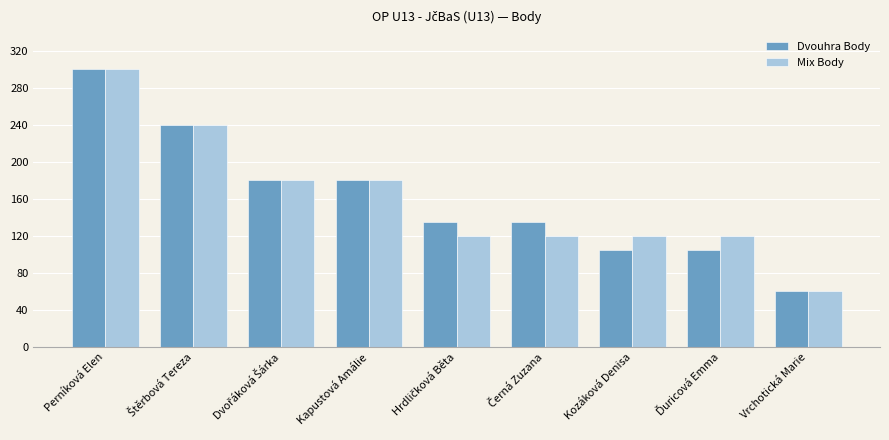

What is the total value across all series at Kozáková Denisa?

225